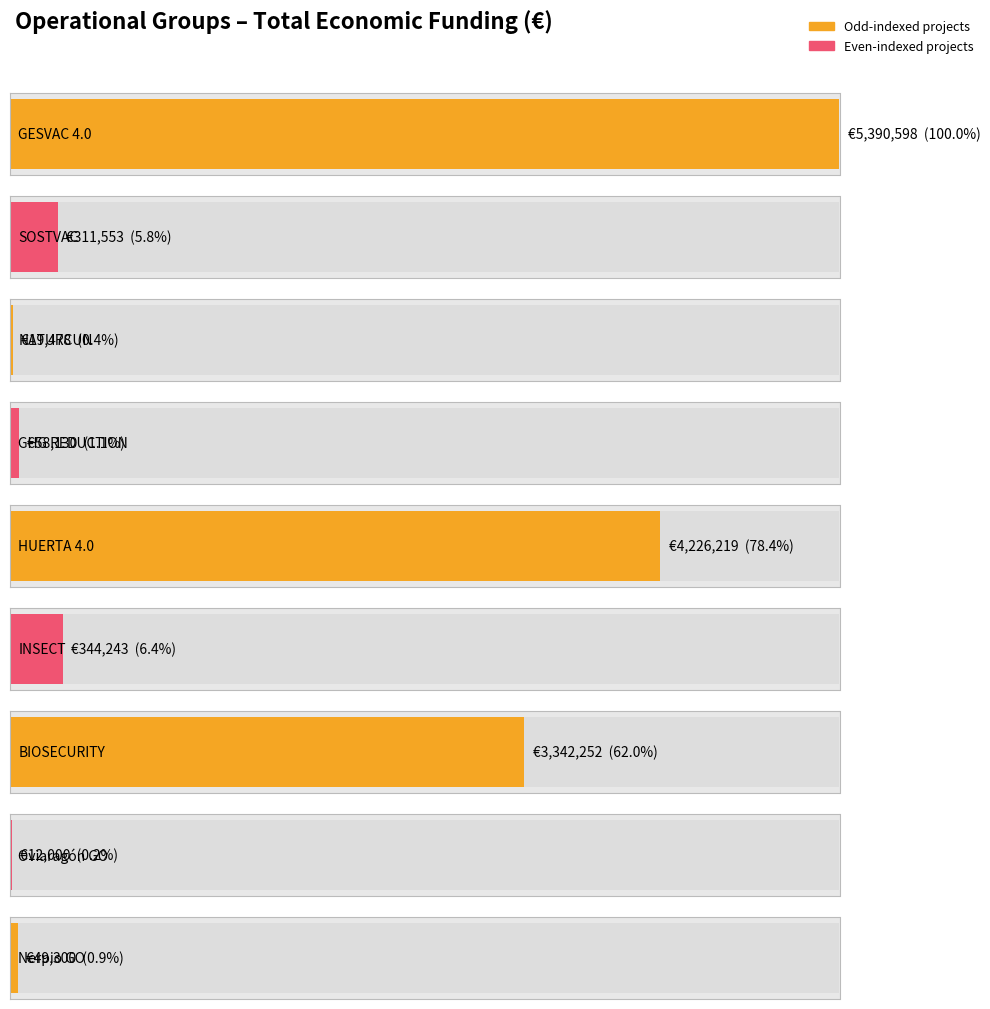

Rank the categories by value from highest to lowest.

GESVAC 4.0, HUERTA 4.0, BIOSECURITY, INSECT, SOSTVAC, GHG REDUCTION, Nerpio GO, NATURCUN, Oviaragón GO